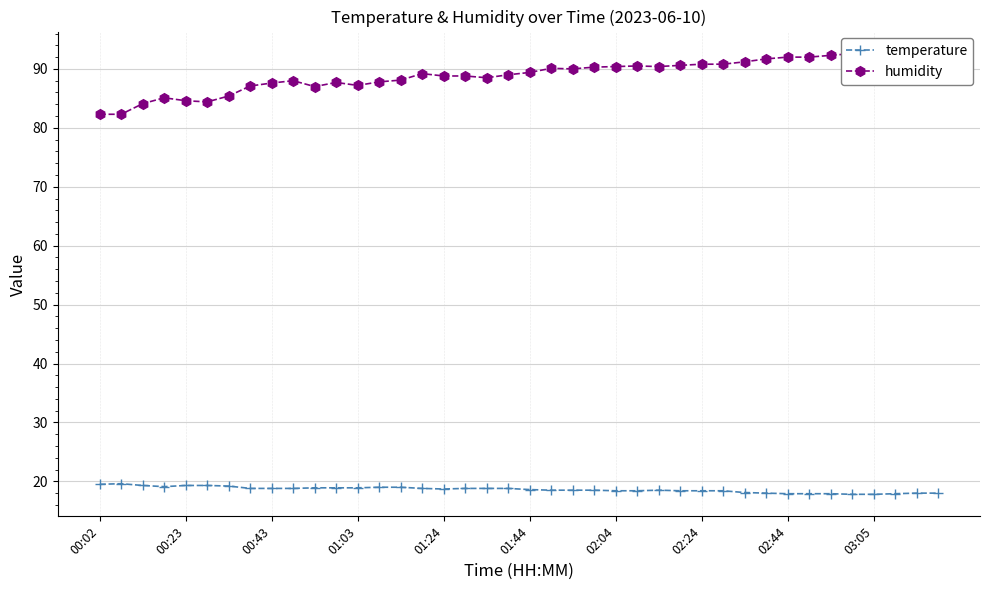

Reading left to right, transcribe all the data shown in this chart.

temperature: 19.5	19.6	19.3	19.1	19.3	19.3	19.2	18.8	18.8	18.8	18.9	18.9	18.9	19.0	19.0	18.8	18.7	18.8	18.8	18.8	18.6	18.5	18.5	18.5	18.4	18.4	18.5	18.4	18.4	18.4	18.1	18.0	17.9	17.9	17.9	17.8	17.8	17.9	18.0	18.0
humidity: 82.3	82.3	84.1	85.1	84.6	84.4	85.4	87.1	87.6	88.0	87.0	87.7	87.2	87.8	88.1	89.2	88.8	88.8	88.5	89.0	89.4	90.1	90.0	90.3	90.4	90.5	90.4	90.6	90.8	90.8	91.2	91.7	92.0	92.0	92.3	92.6	92.6	92.5	92.6	92.5